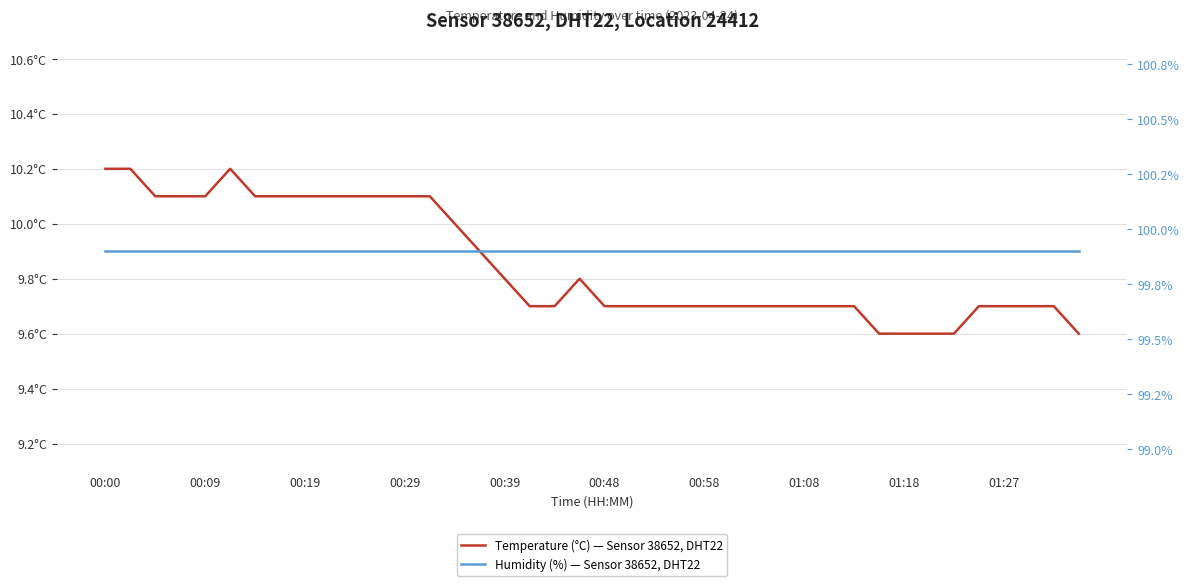

What is the value of the Humidity (%) — Sensor 38652, DHT22 point at the 29th from the left?

99.9